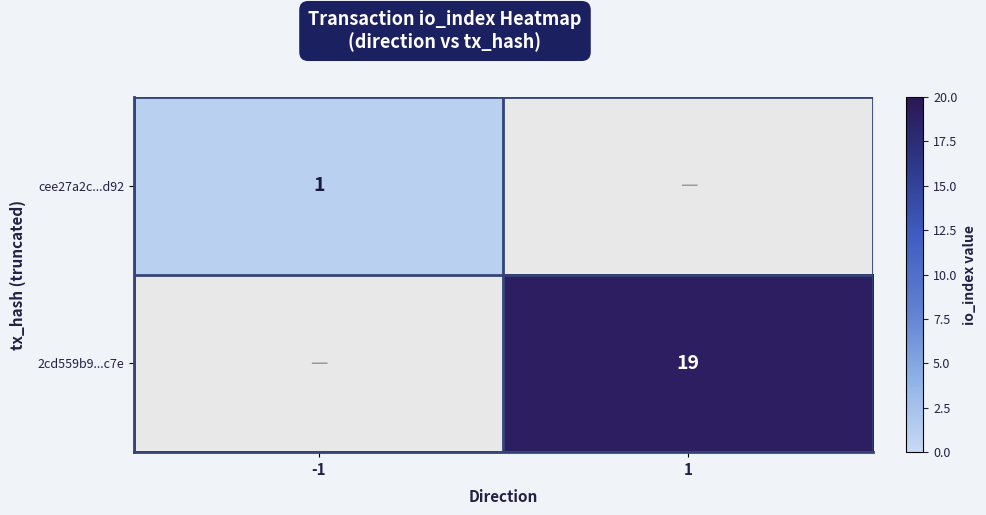

Is the value of cee27a2c...d92 at -1 greater than the value of 2cd559b9...c7e at 1?

No